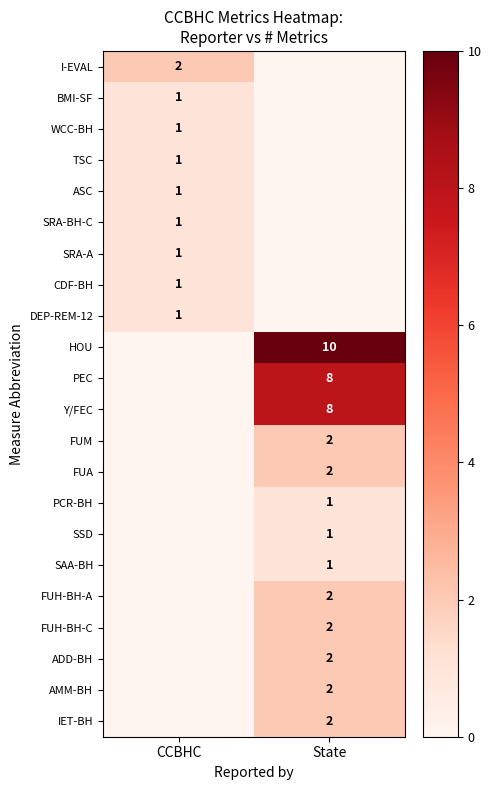

How many data points does each series have?

2